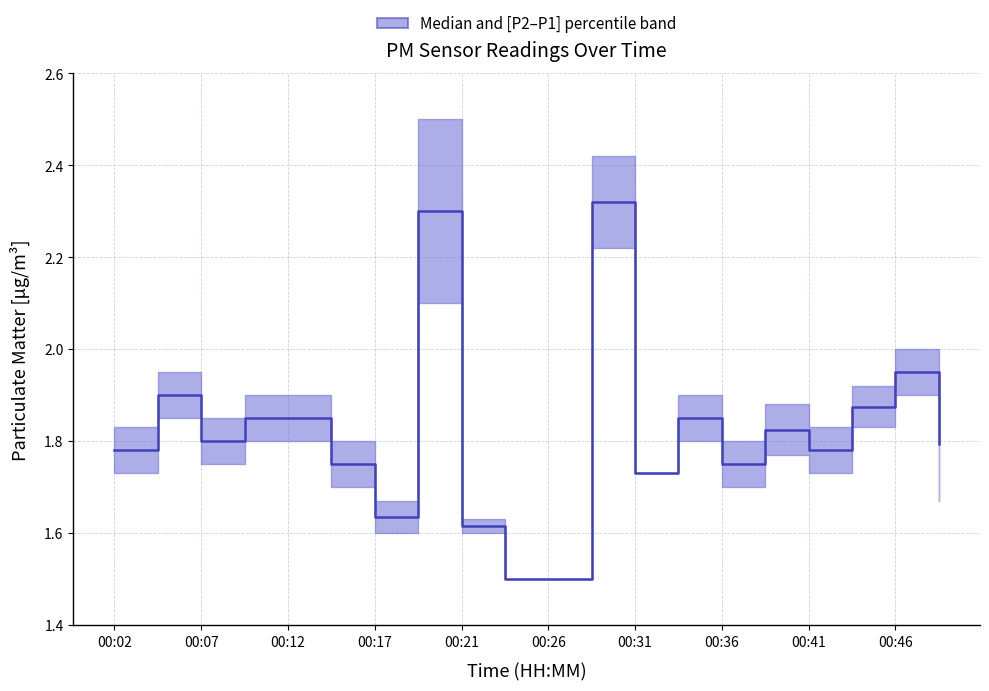

Read the value at 13.

1.9